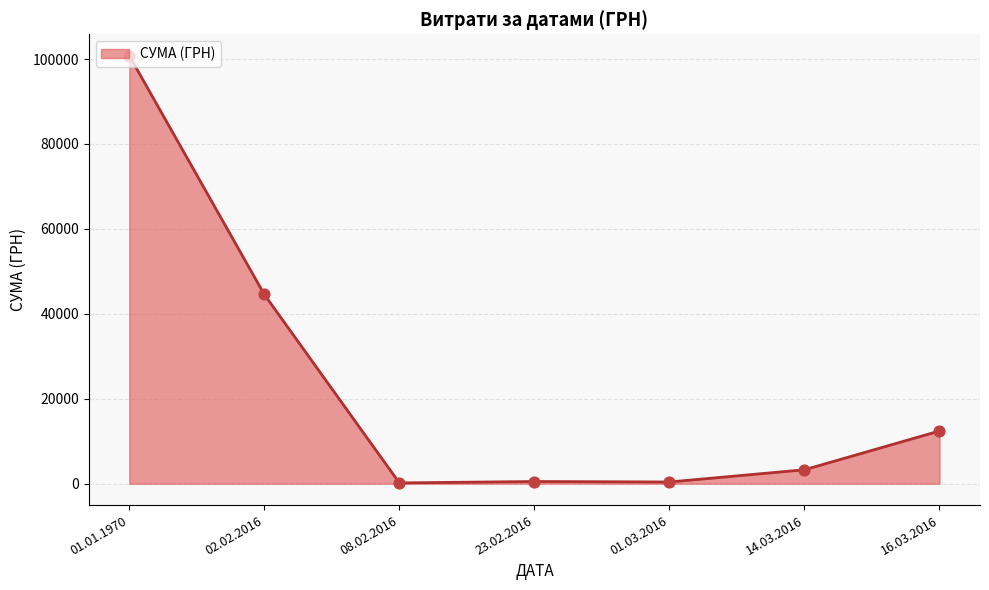

What is the change in value from 01.03.2016 to 14.03.2016?

+2878.2